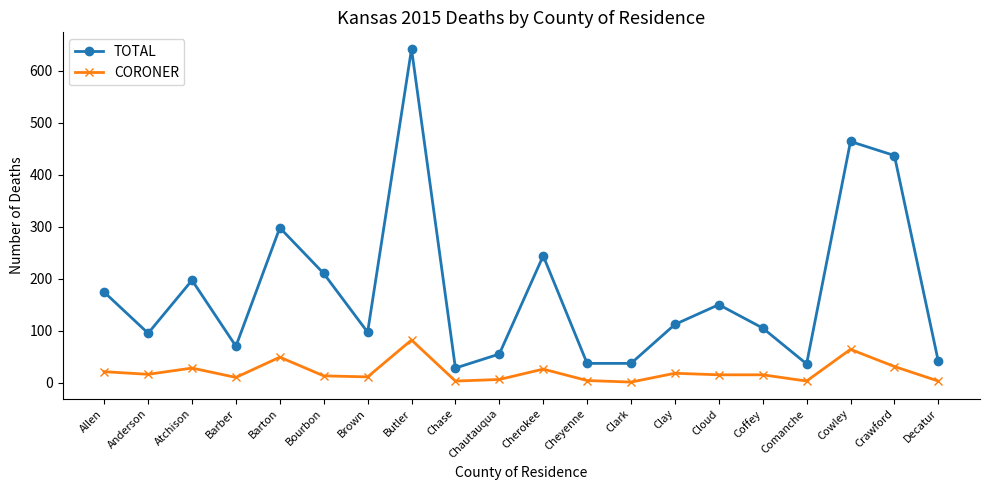

The value of TOTAL at Bourbon is 370. True or false?

False